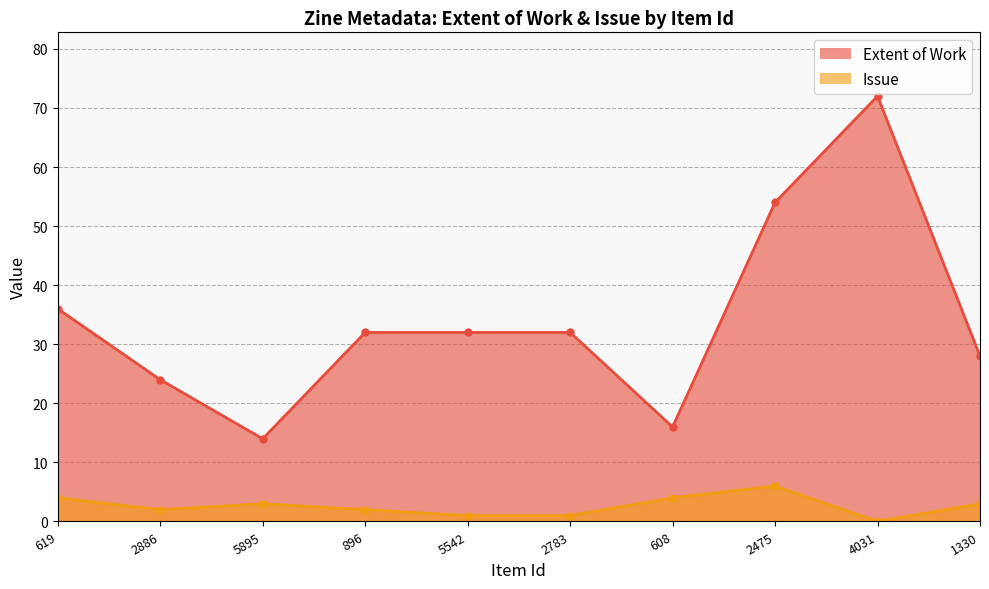

Which has a higher value, 5542 or 4031?

4031